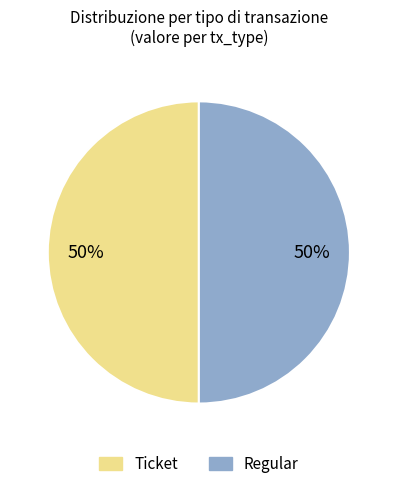

Approximately how many times larger is the value at Regular compared to Ticket?

1.0